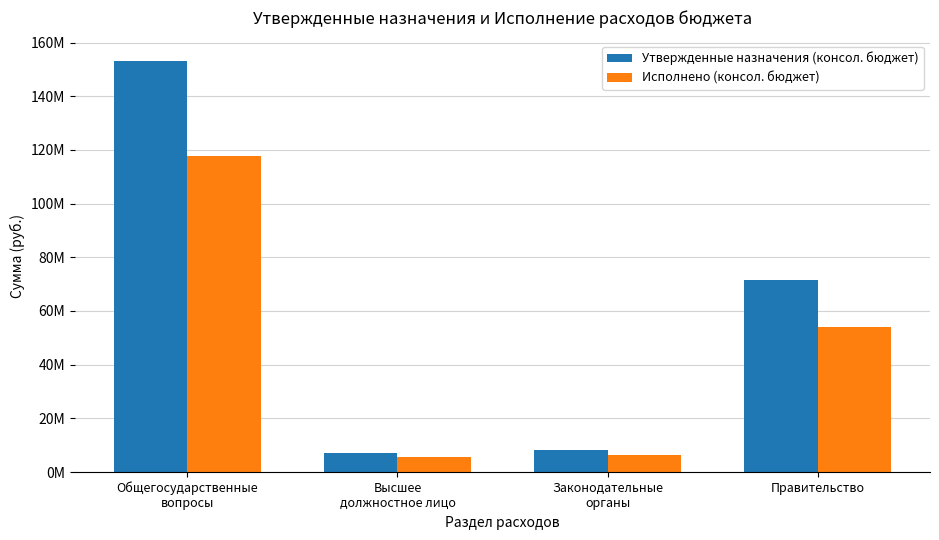

Rank the series by their maximum value, from lowest to highest.

Исполнено (консол. бюджет), Утвержденные назначения (консол. бюджет)